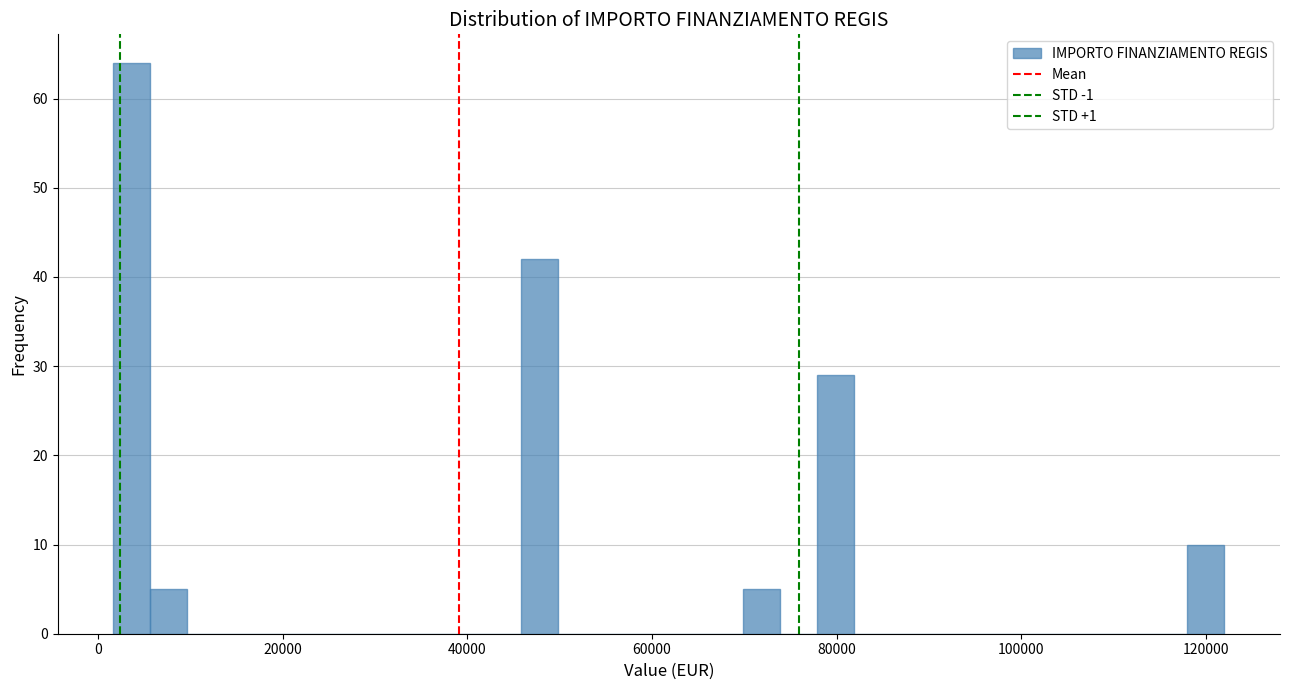

Around what value on the x-axis is the tallest bar? Give the approximate position of its centre, as read against the axis.

4000